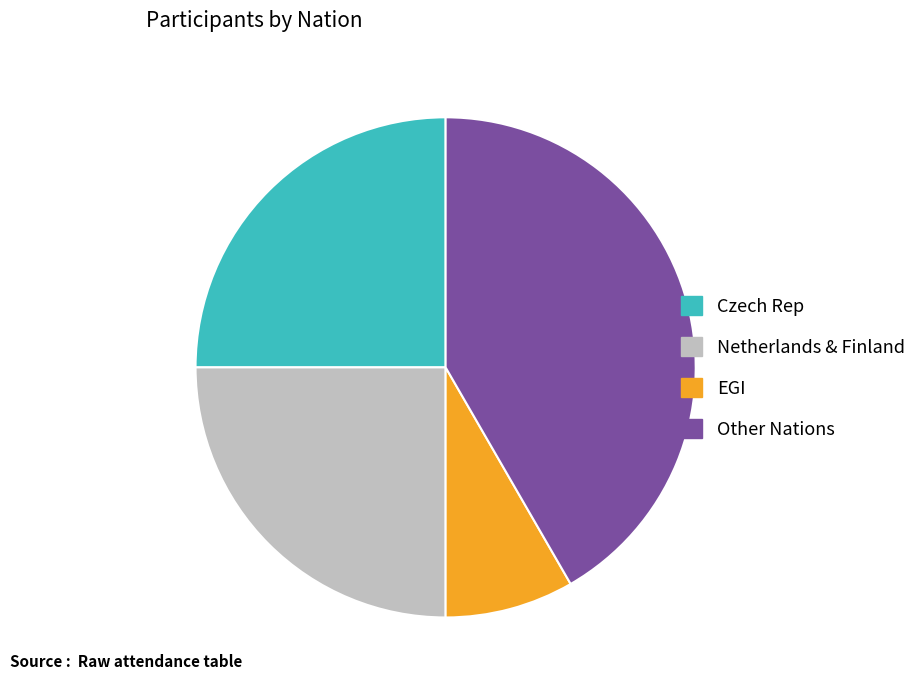

What is the smallest slice in the pie chart?

EGI